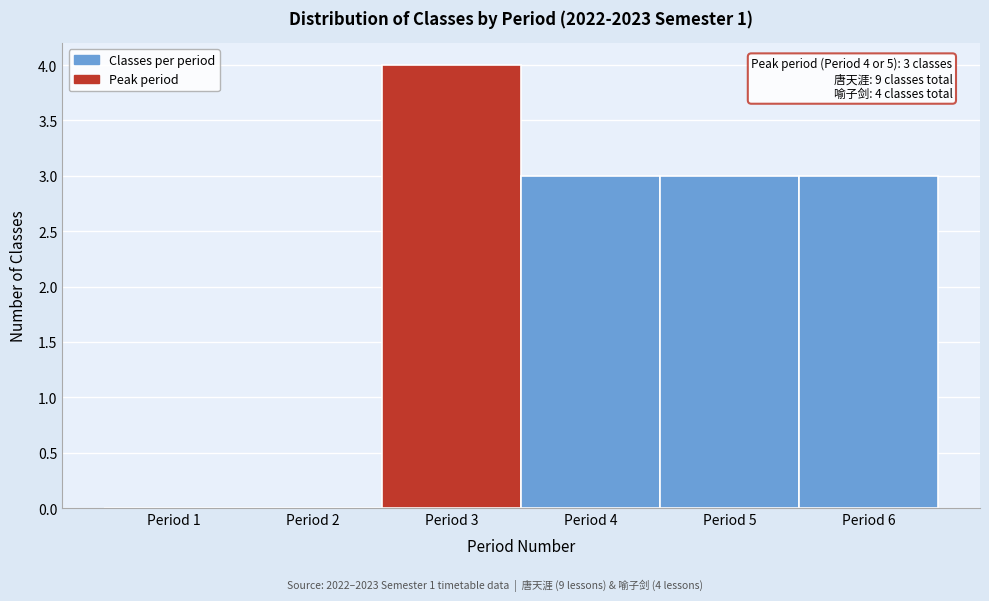

Over which range of the x-axis is the bar tallest?

2.5 to 3.5